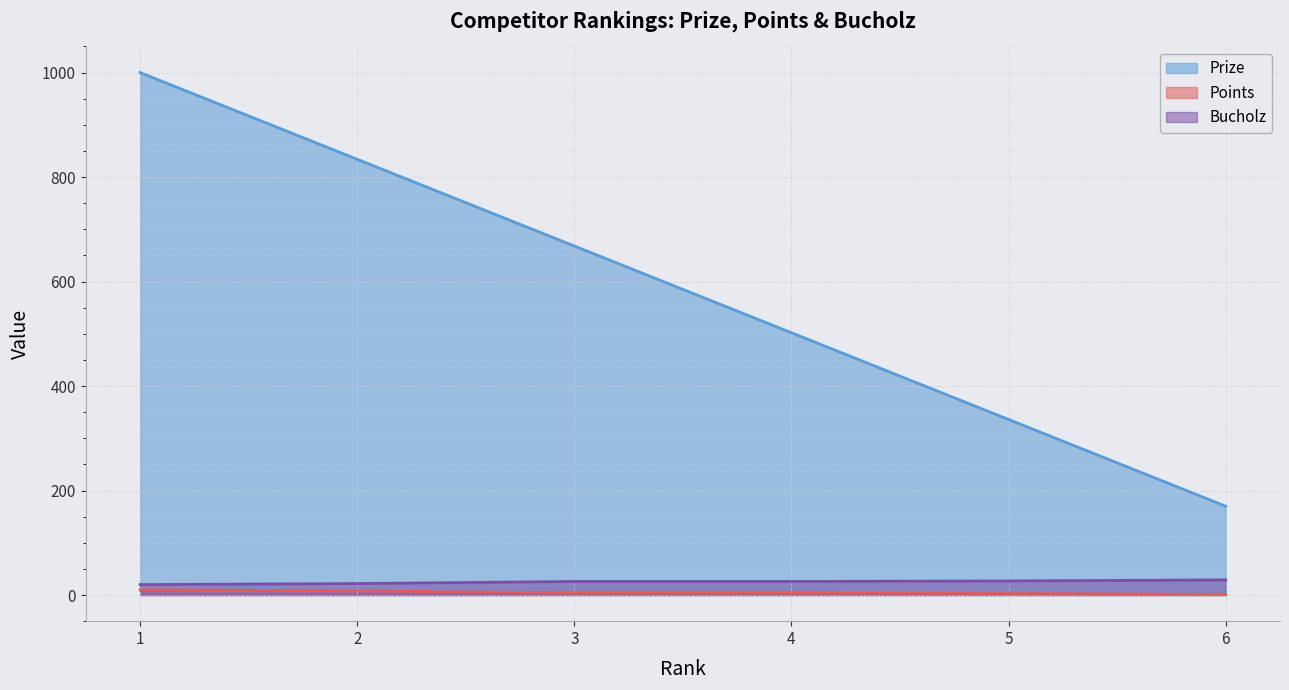

What is the sum of the Prize values at 5 and 3?

1004